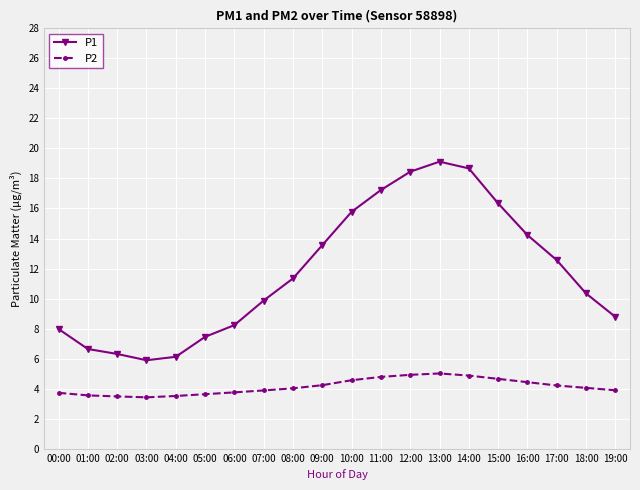

In P2, how many points are higher than both neighbors (excluding endpoints)?

1